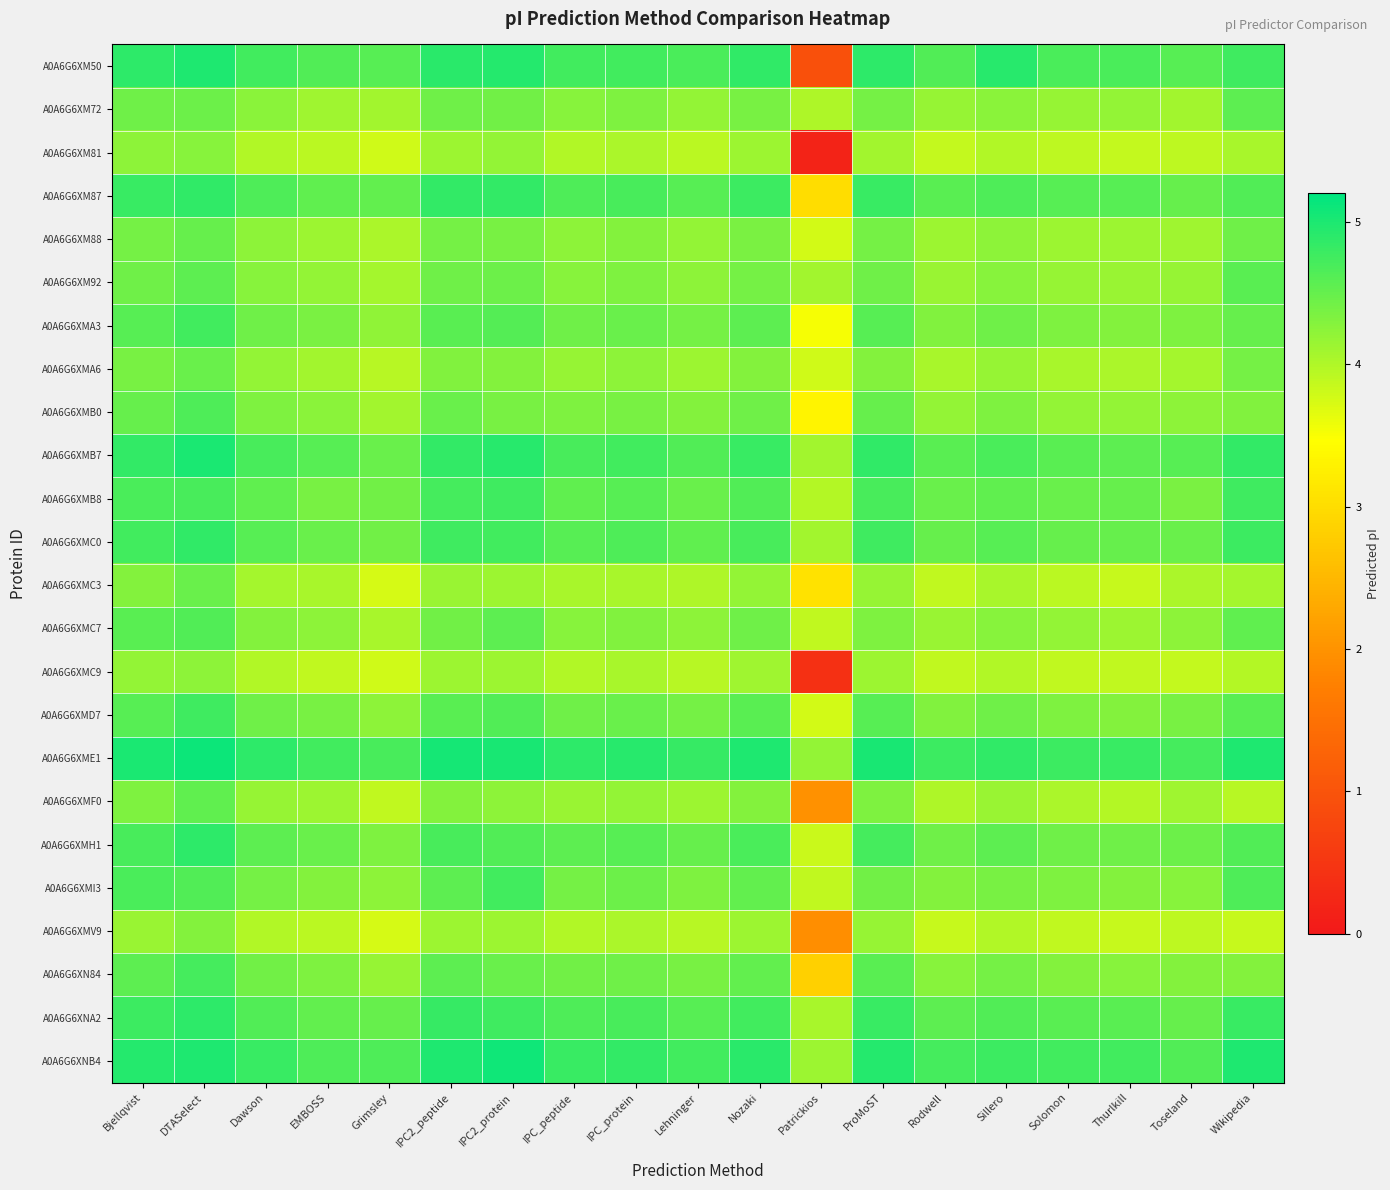

Reading left to right, transcribe all the data shown in this chart.

A0A6G6XM50: Bjellqvist=4.9	DTASelect=5.0	Dawson=4.7	EMBOSS=4.6	Grimsley=4.6	IPC2_peptide=4.9	IPC2_protein=4.9	IPC_peptide=4.7	IPC_protein=4.7	Lehninger=4.7	Nozaki=4.9	Patrickios=0.9	ProMoST=4.9	Rodwell=4.6	Sillero=4.9	Solomon=4.7	Thurlkill=4.7	Toseland=4.6	Wikipedia=4.8
A0A6G6XM72: Bjellqvist=4.4	DTASelect=4.5	Dawson=4.3	EMBOSS=4.1	Grimsley=4.1	IPC2_peptide=4.4	IPC2_protein=4.4	IPC_peptide=4.3	IPC_protein=4.3	Lehninger=4.2	Nozaki=4.4	Patrickios=4.0	ProMoST=4.4	Rodwell=4.2	Sillero=4.3	Solomon=4.2	Thurlkill=4.2	Toseland=4.1	Wikipedia=4.6
A0A6G6XM81: Bjellqvist=4.2	DTASelect=4.3	Dawson=4.0	EMBOSS=3.9	Grimsley=3.8	IPC2_peptide=4.1	IPC2_protein=4.2	IPC_peptide=4.0	IPC_protein=4.0	Lehninger=3.9	Nozaki=4.1	Patrickios=0.2	ProMoST=4.1	Rodwell=3.9	Sillero=4.0	Solomon=3.9	Thurlkill=3.9	Toseland=3.9	Wikipedia=4.0
A0A6G6XM87: Bjellqvist=4.8	DTASelect=4.9	Dawson=4.7	EMBOSS=4.5	Grimsley=4.5	IPC2_peptide=4.8	IPC2_protein=4.9	IPC_peptide=4.7	IPC_protein=4.7	Lehninger=4.6	Nozaki=4.8	Patrickios=3.0	ProMoST=4.8	Rodwell=4.6	Sillero=4.7	Solomon=4.6	Thurlkill=4.6	Toseland=4.5	Wikipedia=4.6
A0A6G6XM88: Bjellqvist=4.4	DTASelect=4.5	Dawson=4.2	EMBOSS=4.1	Grimsley=4.0	IPC2_peptide=4.4	IPC2_protein=4.4	IPC_peptide=4.2	IPC_protein=4.3	Lehninger=4.2	Nozaki=4.4	Patrickios=3.8	ProMoST=4.4	Rodwell=4.1	Sillero=4.2	Solomon=4.1	Thurlkill=4.1	Toseland=4.1	Wikipedia=4.4
A0A6G6XM92: Bjellqvist=4.4	DTASelect=4.6	Dawson=4.3	EMBOSS=4.2	Grimsley=4.1	IPC2_peptide=4.4	IPC2_protein=4.5	IPC_peptide=4.3	IPC_protein=4.3	Lehninger=4.2	Nozaki=4.4	Patrickios=4.1	ProMoST=4.4	Rodwell=4.2	Sillero=4.3	Solomon=4.2	Thurlkill=4.2	Toseland=4.2	Wikipedia=4.6
A0A6G6XMA3: Bjellqvist=4.6	DTASelect=4.7	Dawson=4.4	EMBOSS=4.4	Grimsley=4.2	IPC2_peptide=4.6	IPC2_protein=4.6	IPC_peptide=4.4	IPC_protein=4.5	Lehninger=4.4	Nozaki=4.6	Patrickios=3.5	ProMoST=4.6	Rodwell=4.3	Sillero=4.4	Solomon=4.3	Thurlkill=4.3	Toseland=4.3	Wikipedia=4.5
A0A6G6XMA6: Bjellqvist=4.4	DTASelect=4.5	Dawson=4.2	EMBOSS=4.1	Grimsley=3.9	IPC2_peptide=4.3	IPC2_protein=4.3	IPC_peptide=4.2	IPC_protein=4.2	Lehninger=4.1	Nozaki=4.3	Patrickios=3.8	ProMoST=4.3	Rodwell=4.0	Sillero=4.2	Solomon=4.1	Thurlkill=4.0	Toseland=4.1	Wikipedia=4.4
A0A6G6XMB0: Bjellqvist=4.5	DTASelect=4.7	Dawson=4.3	EMBOSS=4.3	Grimsley=4.1	IPC2_peptide=4.5	IPC2_protein=4.4	IPC_peptide=4.3	IPC_protein=4.4	Lehninger=4.3	Nozaki=4.4	Patrickios=3.3	ProMoST=4.5	Rodwell=4.2	Sillero=4.3	Solomon=4.2	Thurlkill=4.2	Toseland=4.2	Wikipedia=4.3
A0A6G6XMB7: Bjellqvist=4.9	DTASelect=5.0	Dawson=4.7	EMBOSS=4.6	Grimsley=4.5	IPC2_peptide=4.8	IPC2_protein=4.9	IPC_peptide=4.7	IPC_protein=4.7	Lehninger=4.6	Nozaki=4.8	Patrickios=4.1	ProMoST=4.9	Rodwell=4.6	Sillero=4.7	Solomon=4.6	Thurlkill=4.6	Toseland=4.6	Wikipedia=4.8
A0A6G6XMB8: Bjellqvist=4.7	DTASelect=4.7	Dawson=4.5	EMBOSS=4.4	Grimsley=4.4	IPC2_peptide=4.7	IPC2_protein=4.8	IPC_peptide=4.5	IPC_protein=4.6	Lehninger=4.5	Nozaki=4.6	Patrickios=4.0	ProMoST=4.7	Rodwell=4.5	Sillero=4.5	Solomon=4.5	Thurlkill=4.5	Toseland=4.4	Wikipedia=4.8
A0A6G6XMC0: Bjellqvist=4.7	DTASelect=4.9	Dawson=4.6	EMBOSS=4.5	Grimsley=4.4	IPC2_peptide=4.8	IPC2_protein=4.7	IPC_peptide=4.6	IPC_protein=4.7	Lehninger=4.5	Nozaki=4.7	Patrickios=4.1	ProMoST=4.8	Rodwell=4.5	Sillero=4.6	Solomon=4.5	Thurlkill=4.5	Toseland=4.5	Wikipedia=4.8
A0A6G6XMC3: Bjellqvist=4.3	DTASelect=4.5	Dawson=4.1	EMBOSS=4.0	Grimsley=3.8	IPC2_peptide=4.2	IPC2_protein=4.1	IPC_peptide=4.0	IPC_protein=4.1	Lehninger=4.0	Nozaki=4.2	Patrickios=3.1	ProMoST=4.2	Rodwell=3.9	Sillero=4.1	Solomon=3.9	Thurlkill=3.8	Toseland=4.0	Wikipedia=4.1
A0A6G6XMC7: Bjellqvist=4.6	DTASelect=4.6	Dawson=4.3	EMBOSS=4.2	Grimsley=4.0	IPC2_peptide=4.4	IPC2_protein=4.6	IPC_peptide=4.3	IPC_protein=4.3	Lehninger=4.2	Nozaki=4.4	Patrickios=3.9	ProMoST=4.3	Rodwell=4.2	Sillero=4.3	Solomon=4.2	Thurlkill=4.1	Toseland=4.2	Wikipedia=4.5
A0A6G6XMC9: Bjellqvist=4.2	DTASelect=4.2	Dawson=4.0	EMBOSS=3.9	Grimsley=3.8	IPC2_peptide=4.1	IPC2_protein=4.1	IPC_peptide=4.0	IPC_protein=4.0	Lehninger=3.9	Nozaki=4.1	Patrickios=0.4	ProMoST=4.1	Rodwell=3.9	Sillero=4.0	Solomon=3.9	Thurlkill=3.9	Toseland=3.9	Wikipedia=4.0
A0A6G6XMD7: Bjellqvist=4.6	DTASelect=4.8	Dawson=4.4	EMBOSS=4.4	Grimsley=4.2	IPC2_peptide=4.6	IPC2_protein=4.6	IPC_peptide=4.4	IPC_protein=4.5	Lehninger=4.4	Nozaki=4.6	Patrickios=3.8	ProMoST=4.6	Rodwell=4.3	Sillero=4.4	Solomon=4.3	Thurlkill=4.3	Toseland=4.4	Wikipedia=4.6
A0A6G6XME1: Bjellqvist=5.0	DTASelect=5.1	Dawson=4.9	EMBOSS=4.7	Grimsley=4.7	IPC2_peptide=5.0	IPC2_protein=5.0	IPC_peptide=4.9	IPC_protein=4.9	Lehninger=4.8	Nozaki=5.0	Patrickios=4.2	ProMoST=5.0	Rodwell=4.8	Sillero=4.9	Solomon=4.8	Thurlkill=4.8	Toseland=4.7	Wikipedia=5.0
A0A6G6XMF0: Bjellqvist=4.3	DTASelect=4.5	Dawson=4.2	EMBOSS=4.1	Grimsley=3.9	IPC2_peptide=4.3	IPC2_protein=4.2	IPC_peptide=4.2	IPC_protein=4.2	Lehninger=4.1	Nozaki=4.3	Patrickios=2.0	ProMoST=4.3	Rodwell=4.0	Sillero=4.2	Solomon=4.0	Thurlkill=4.0	Toseland=4.1	Wikipedia=3.9
A0A6G6XMH1: Bjellqvist=4.7	DTASelect=4.9	Dawson=4.6	EMBOSS=4.5	Grimsley=4.3	IPC2_peptide=4.7	IPC2_protein=4.6	IPC_peptide=4.6	IPC_protein=4.6	Lehninger=4.5	Nozaki=4.7	Patrickios=3.8	ProMoST=4.7	Rodwell=4.4	Sillero=4.6	Solomon=4.4	Thurlkill=4.4	Toseland=4.5	Wikipedia=4.6
A0A6G6XMI3: Bjellqvist=4.7	DTASelect=4.6	Dawson=4.4	EMBOSS=4.3	Grimsley=4.2	IPC2_peptide=4.6	IPC2_protein=4.7	IPC_peptide=4.4	IPC_protein=4.5	Lehninger=4.3	Nozaki=4.5	Patrickios=3.9	ProMoST=4.4	Rodwell=4.3	Sillero=4.4	Solomon=4.3	Thurlkill=4.3	Toseland=4.3	Wikipedia=4.7
A0A6G6XMV9: Bjellqvist=4.2	DTASelect=4.3	Dawson=4.0	EMBOSS=3.9	Grimsley=3.8	IPC2_peptide=4.1	IPC2_protein=4.1	IPC_peptide=4.0	IPC_protein=4.0	Lehninger=3.9	Nozaki=4.1	Patrickios=1.9	ProMoST=4.2	Rodwell=3.9	Sillero=4.0	Solomon=3.9	Thurlkill=3.8	Toseland=3.9	Wikipedia=3.9
A0A6G6XN84: Bjellqvist=4.6	DTASelect=4.7	Dawson=4.4	EMBOSS=4.3	Grimsley=4.2	IPC2_peptide=4.6	IPC2_protein=4.5	IPC_peptide=4.4	IPC_protein=4.4	Lehninger=4.4	Nozaki=4.5	Patrickios=2.8	ProMoST=4.6	Rodwell=4.3	Sillero=4.4	Solomon=4.3	Thurlkill=4.3	Toseland=4.3	Wikipedia=4.3
A0A6G6XNA2: Bjellqvist=4.8	DTASelect=4.9	Dawson=4.6	EMBOSS=4.5	Grimsley=4.5	IPC2_peptide=4.8	IPC2_protein=4.8	IPC_peptide=4.7	IPC_protein=4.7	Lehninger=4.6	Nozaki=4.7	Patrickios=4.1	ProMoST=4.8	Rodwell=4.6	Sillero=4.6	Solomon=4.6	Thurlkill=4.6	Toseland=4.5	Wikipedia=4.8
A0A6G6XNB4: Bjellqvist=4.9	DTASelect=5.0	Dawson=4.8	EMBOSS=4.7	Grimsley=4.7	IPC2_peptide=5.0	IPC2_protein=5.1	IPC_peptide=4.8	IPC_protein=4.9	Lehninger=4.7	Nozaki=4.9	Patrickios=4.1	ProMoST=5.0	Rodwell=4.7	Sillero=4.8	Solomon=4.7	Thurlkill=4.7	Toseland=4.6	Wikipedia=5.0